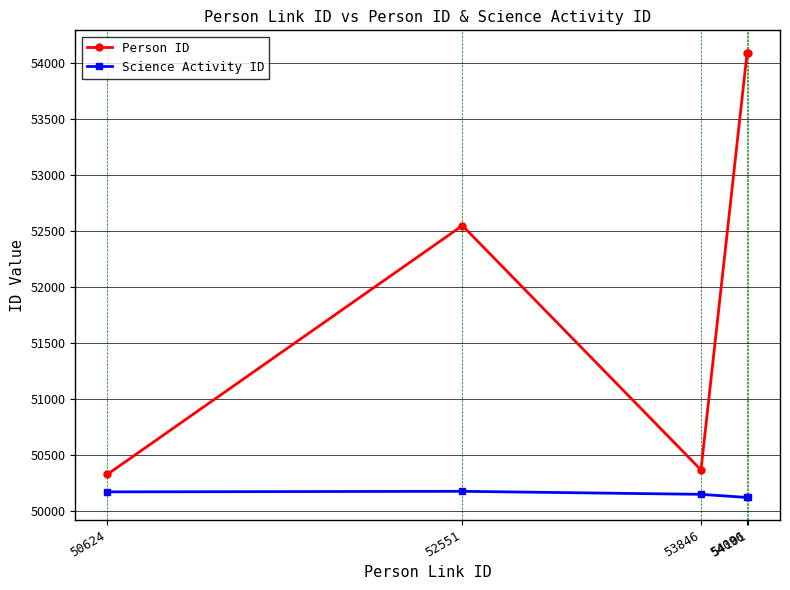

What is the difference between the highest and lowest values at 53846?

218